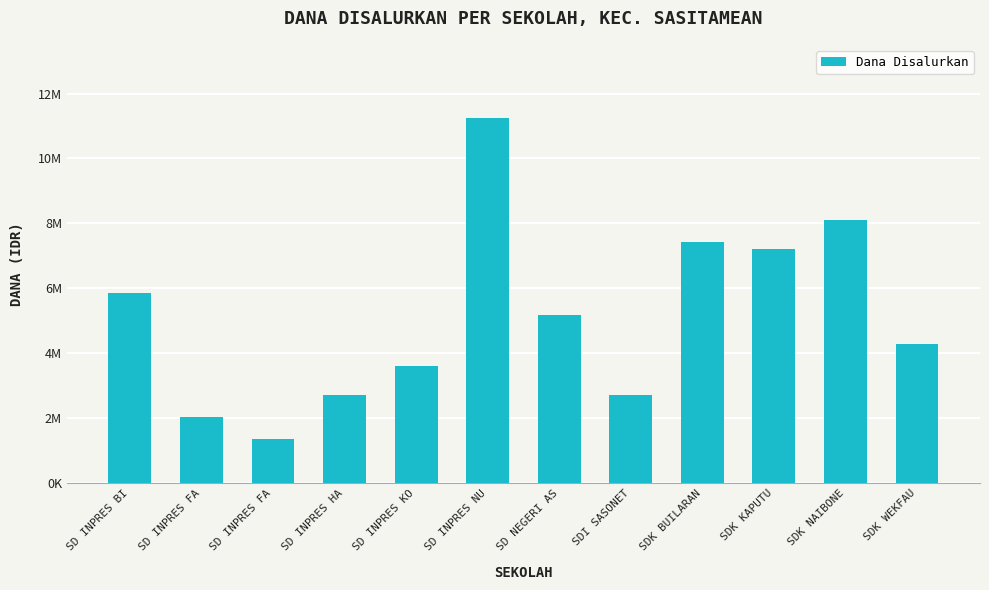

The chart shows a value of 11162854 at SDK KAPUTU. True or false?

False